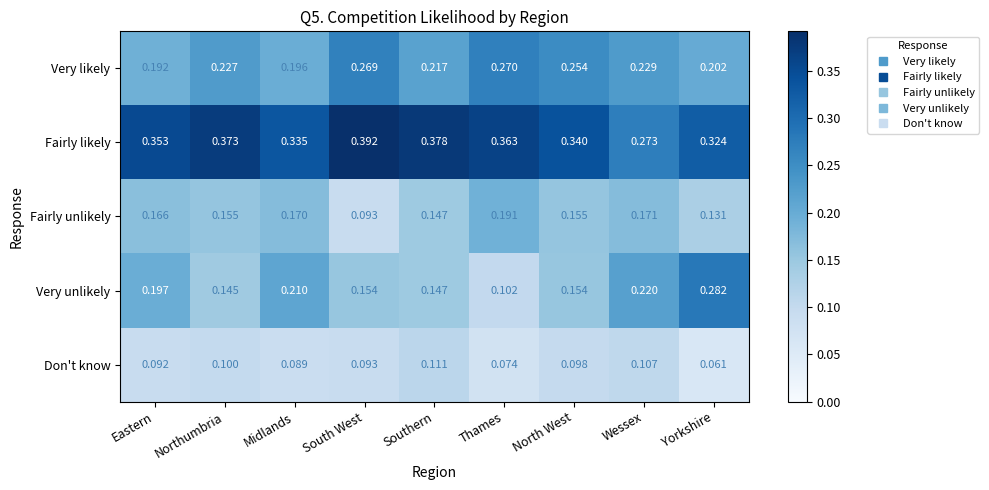

Rank the series at Midlands from lowest to highest value.

Don't know, Fairly unlikely, Very likely, Very unlikely, Fairly likely